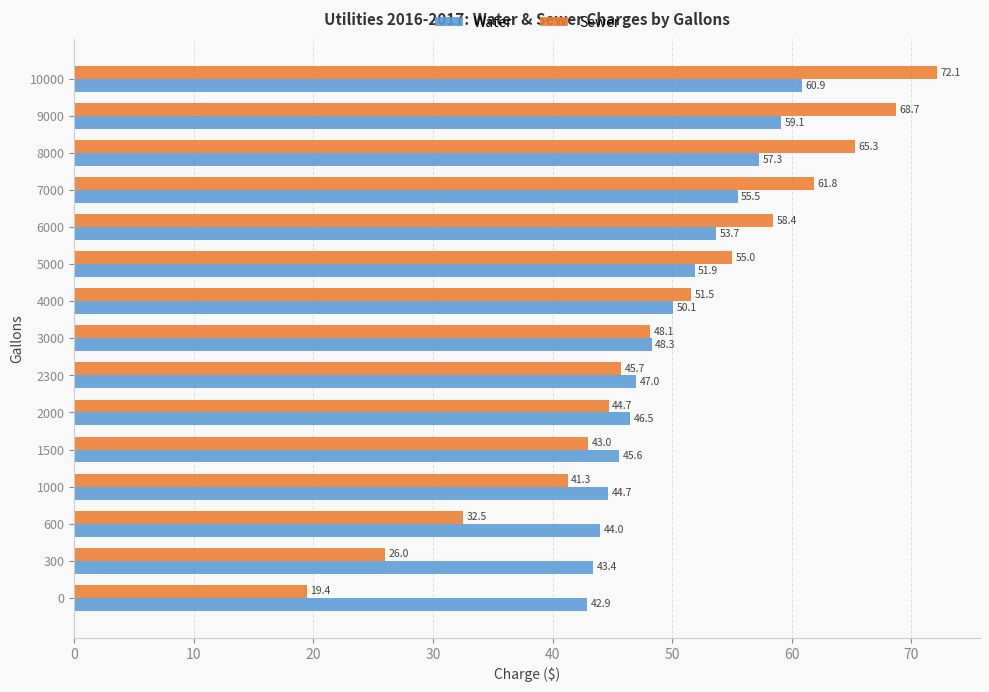

What is the average value of the Water series?

50.0